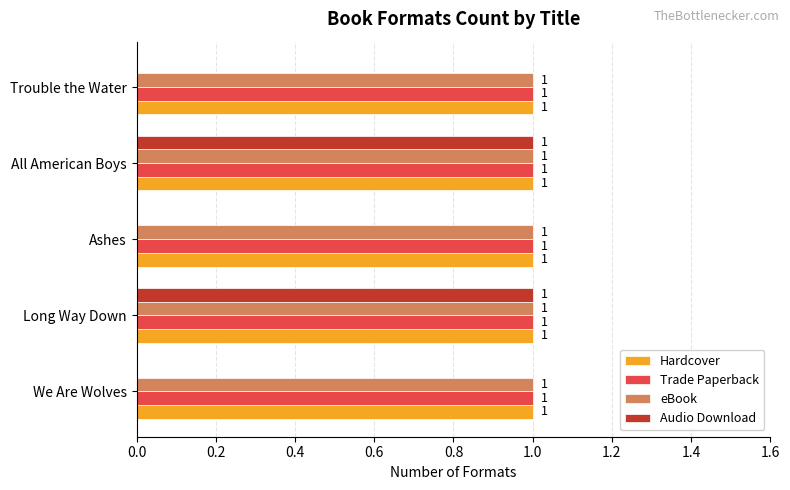

Is it true that Trade Paperback equals 0 at Trouble the Water?

False